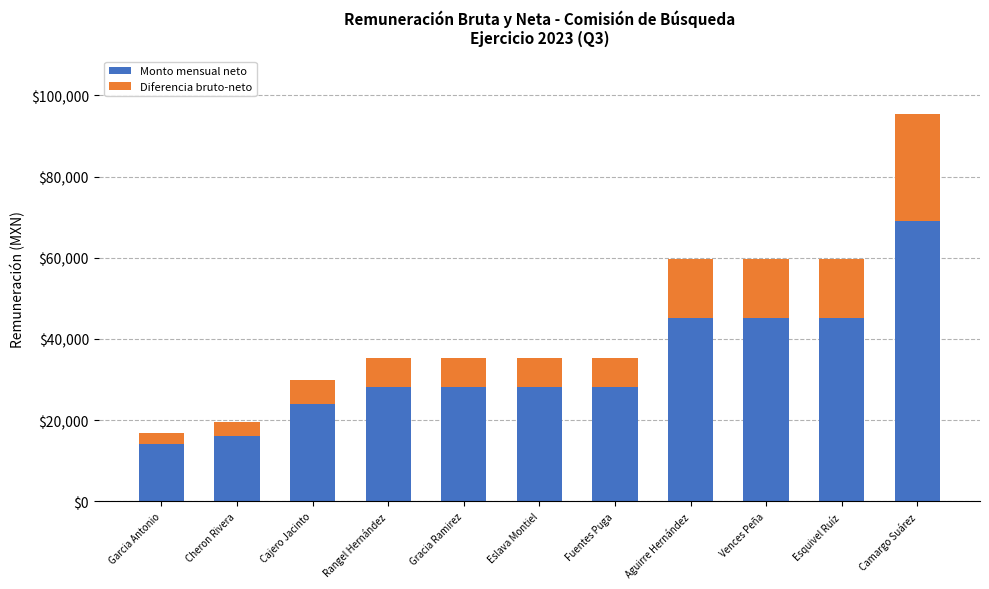

Which category has the highest value in the Monto mensual neto series?

Camargo Suárez